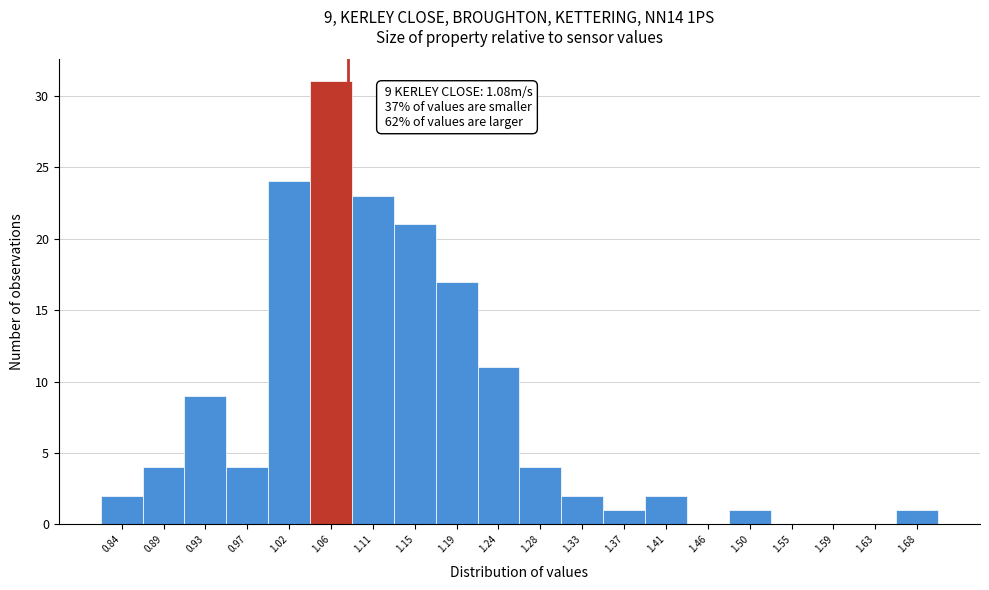

Which range on the x-axis has the tallest bar?

1.040 to 1.084